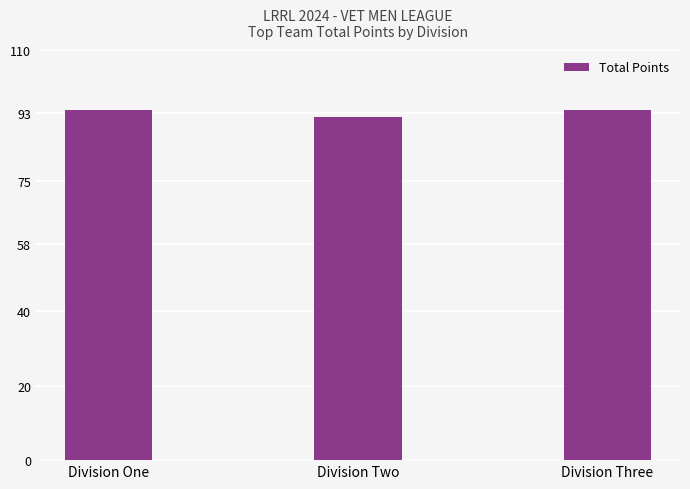

What is the sum of the values at Division Three and Division One?

188